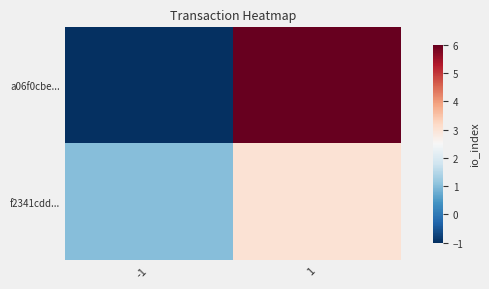

Rank the series by their maximum value, from lowest to highest.

f2341cdd..., a06f0cbe...